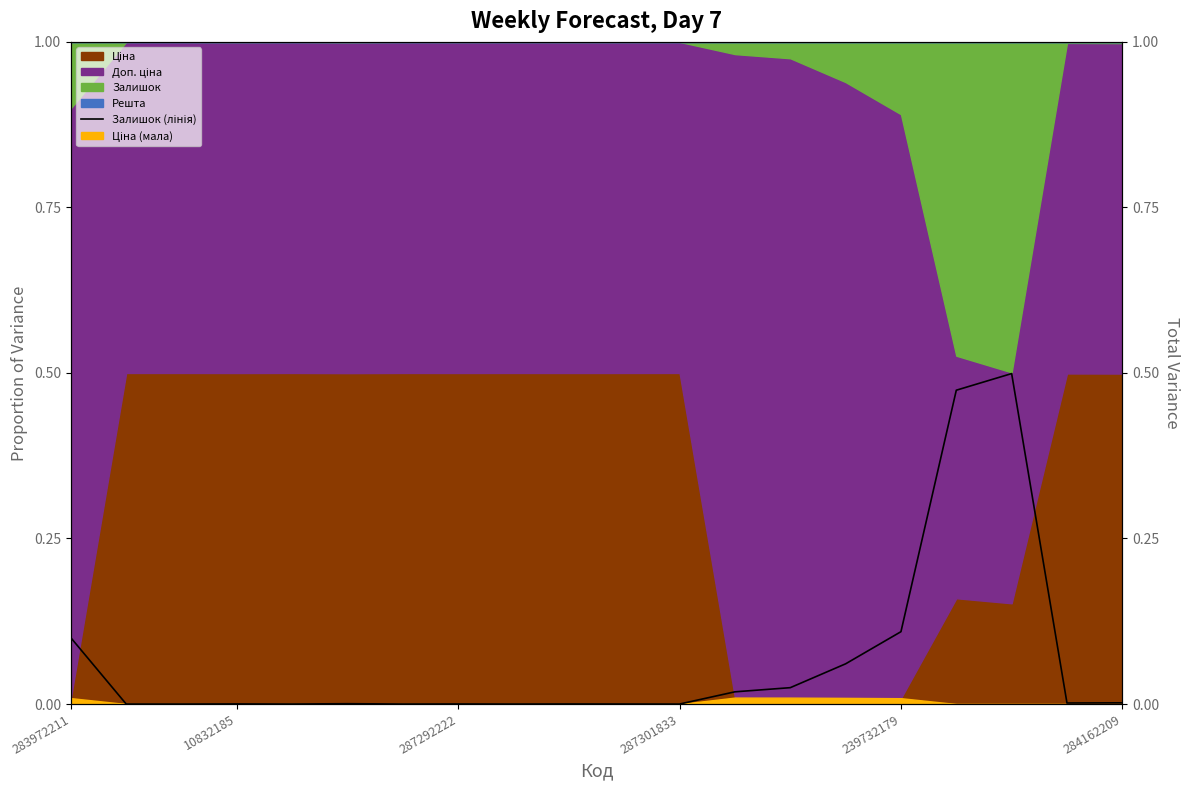

How many values are above zero?

15